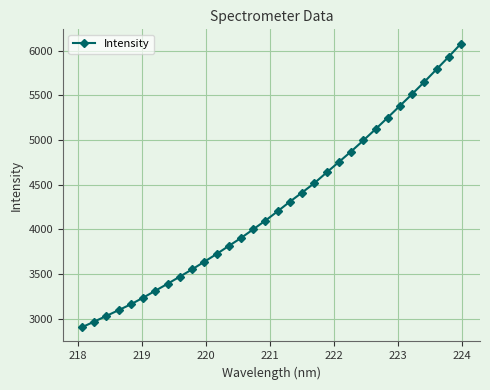

What is the value of the 20th point from the left?

4518.1